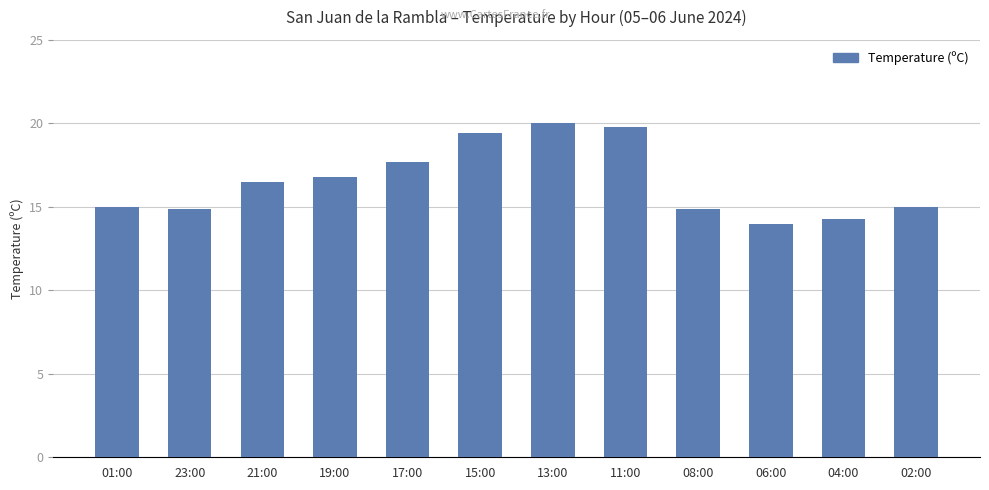

How many bars are there in total?

12